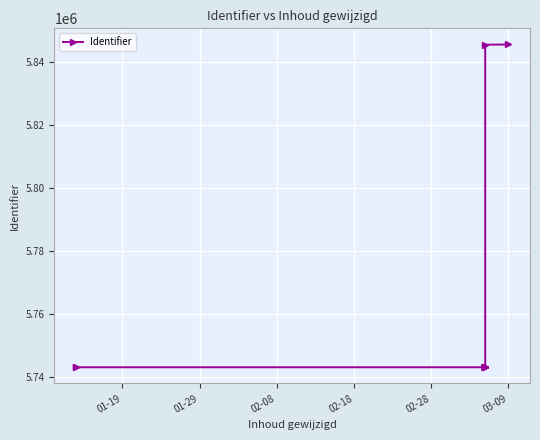

What is the minimum value shown in the chart?

5743023